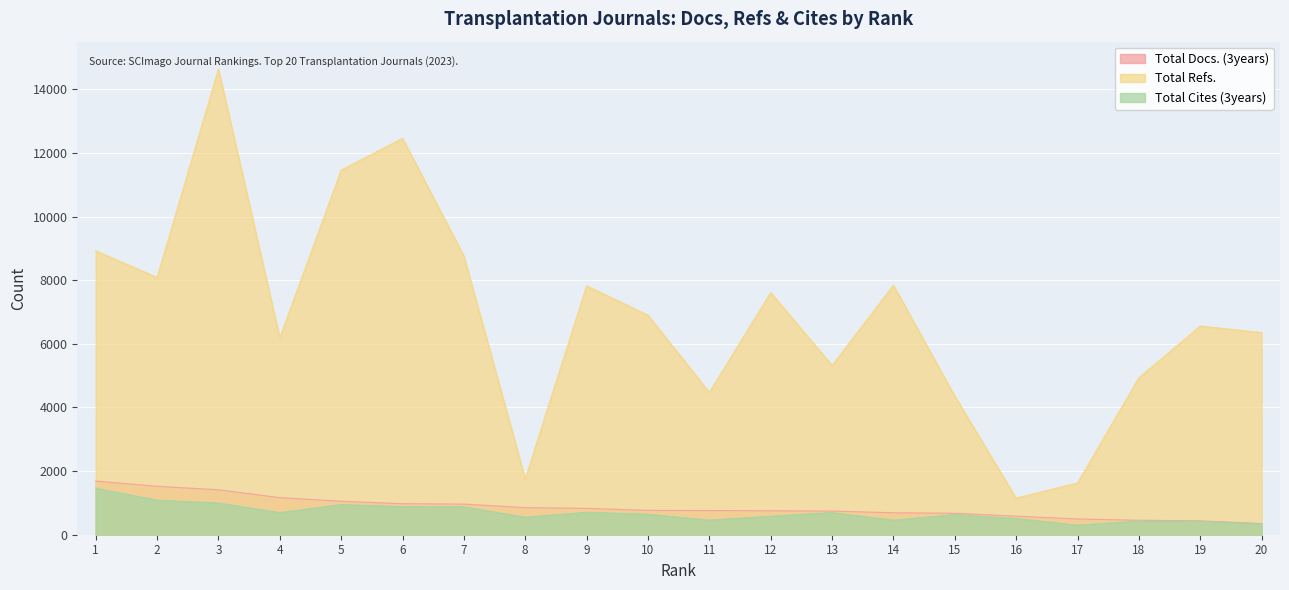

Reading right to left, extract all data points from this chart.

Total Docs. (3years): 349	436	455	495	583	675	690	743	753	759	765	829	851	963	975	1052	1166	1413	1522	1686
Total Refs.: 6353	6561	4934	1627	1150	4357	7846	5321	7612	4475	6904	7823	1756	8760	12462	11461	6193	14640	8086	8927
Total Cites (3years): 344	423	431	301	510	633	459	696	582	459	644	706	551	876	883	949	695	996	1086	1464